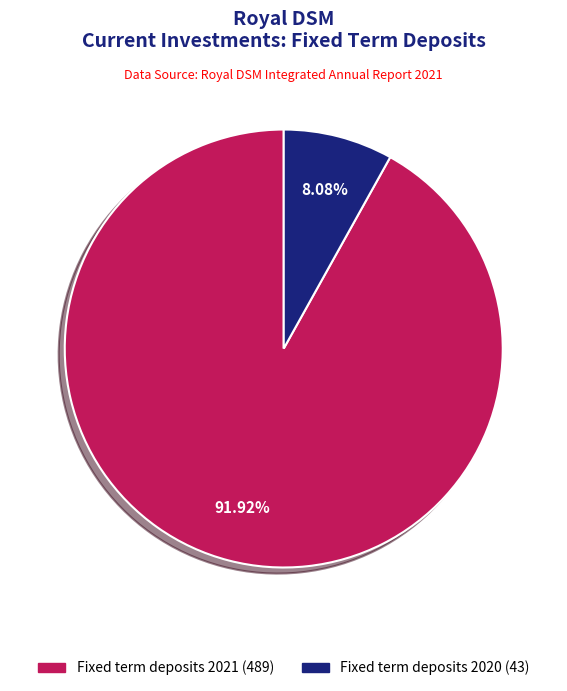

Is Fixed term deposits 2020 the majority of the pie?

No